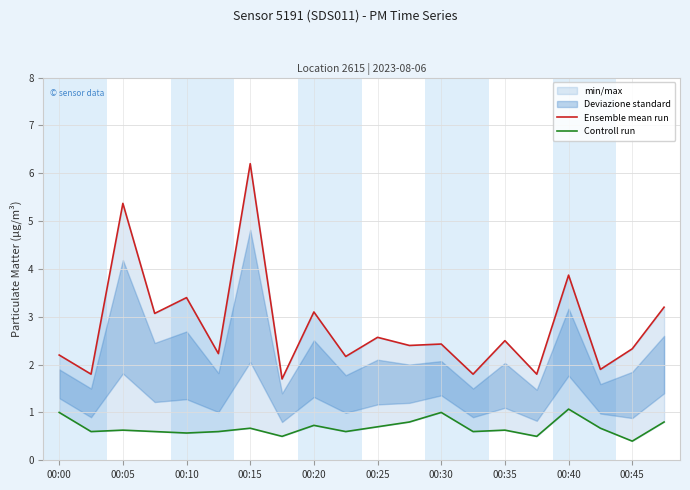

The value of Controll run at 00:25 is 0.6. True or false?

True